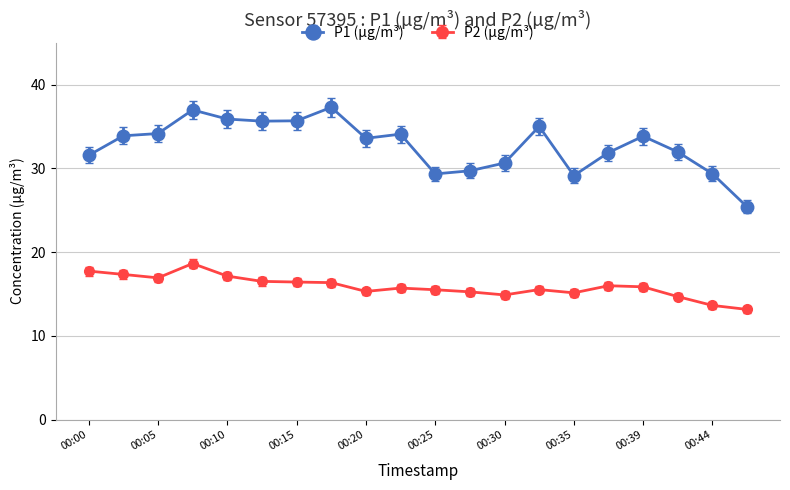

True or false: P1 (µg/m³) and P2 (µg/m³) intersect in this chart.

False